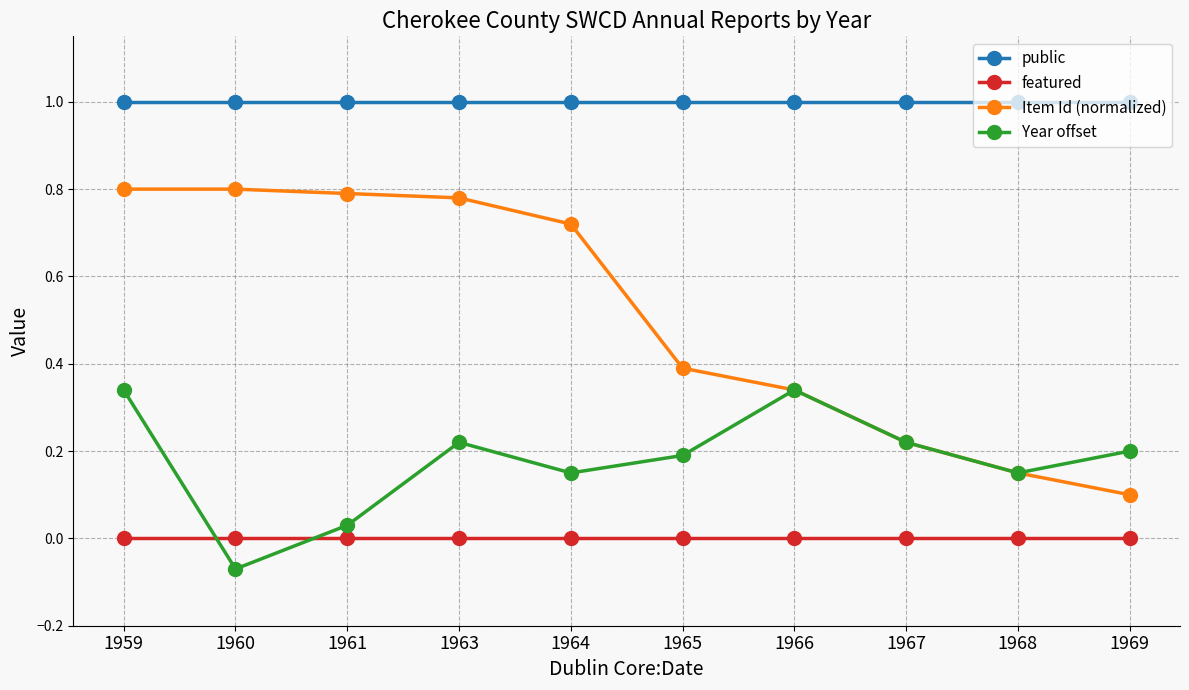

Which series has the largest range (max minus min)?

Item Id (normalized)